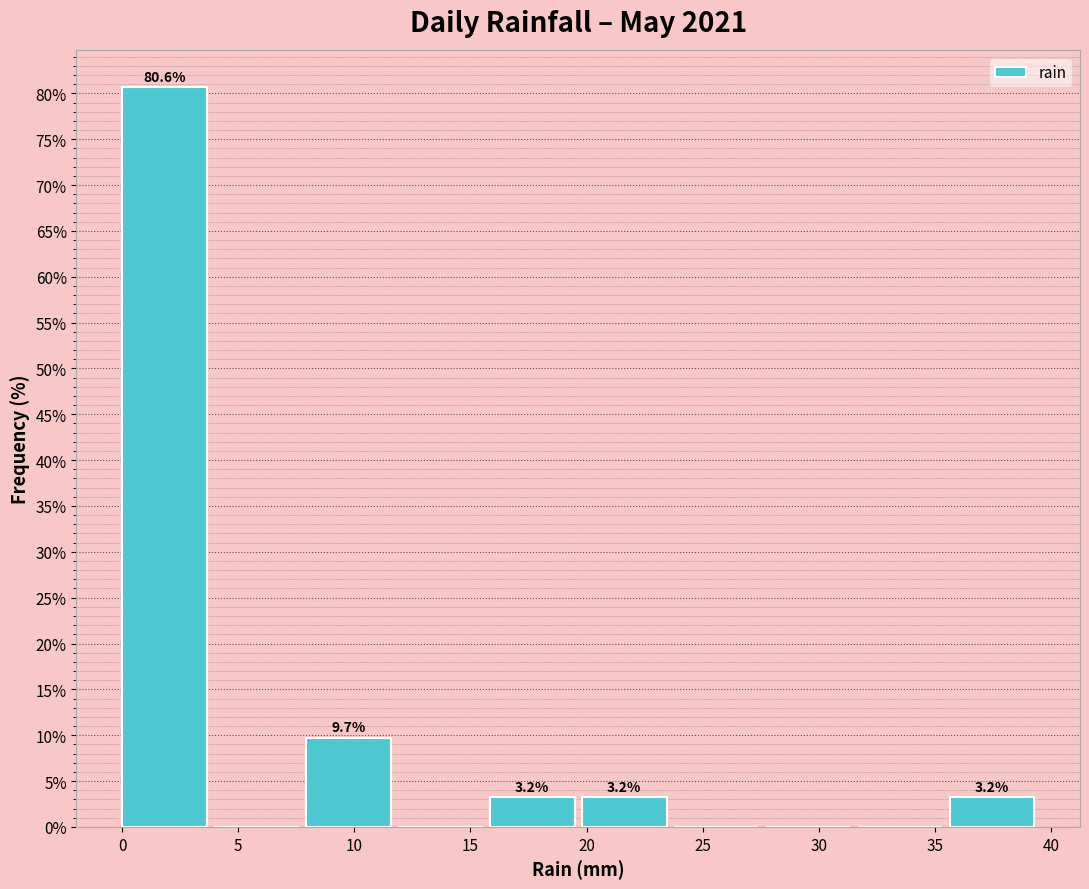

Over which range of the x-axis is the bar tallest?

0.0 to 4.0